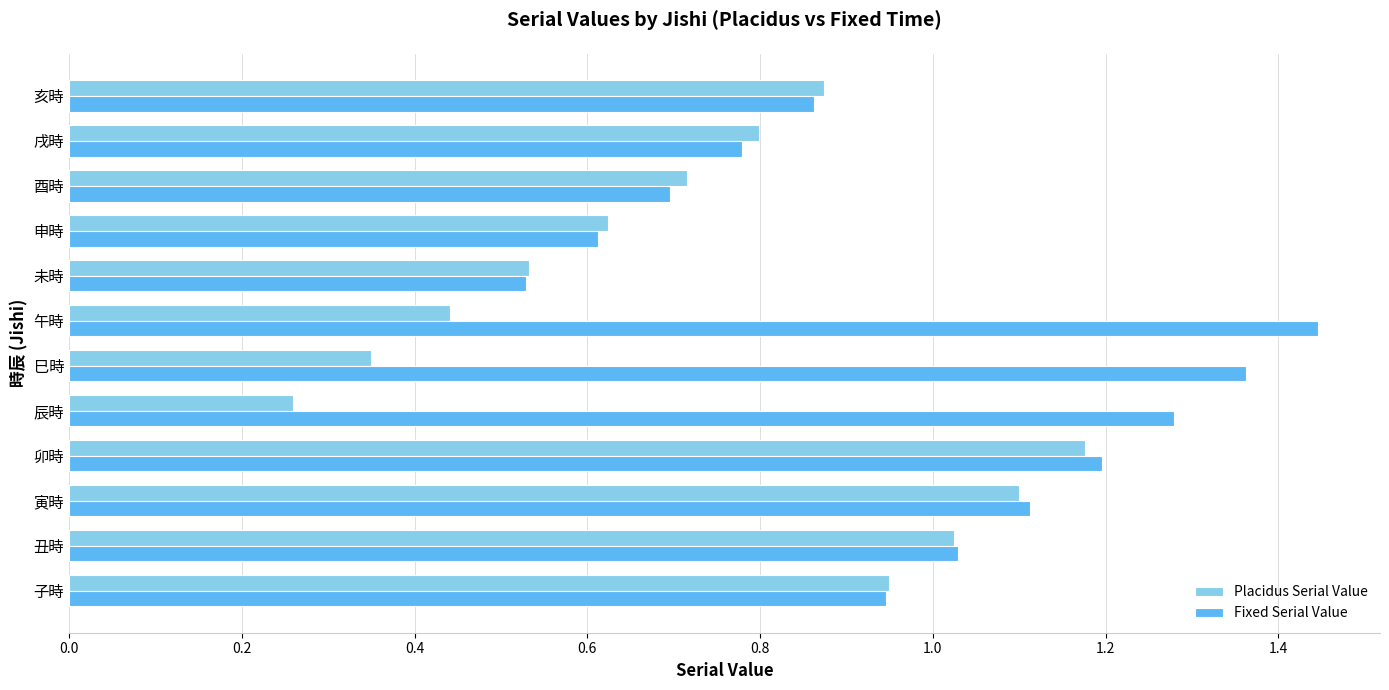

Which category has the lowest value across all series?

辰時